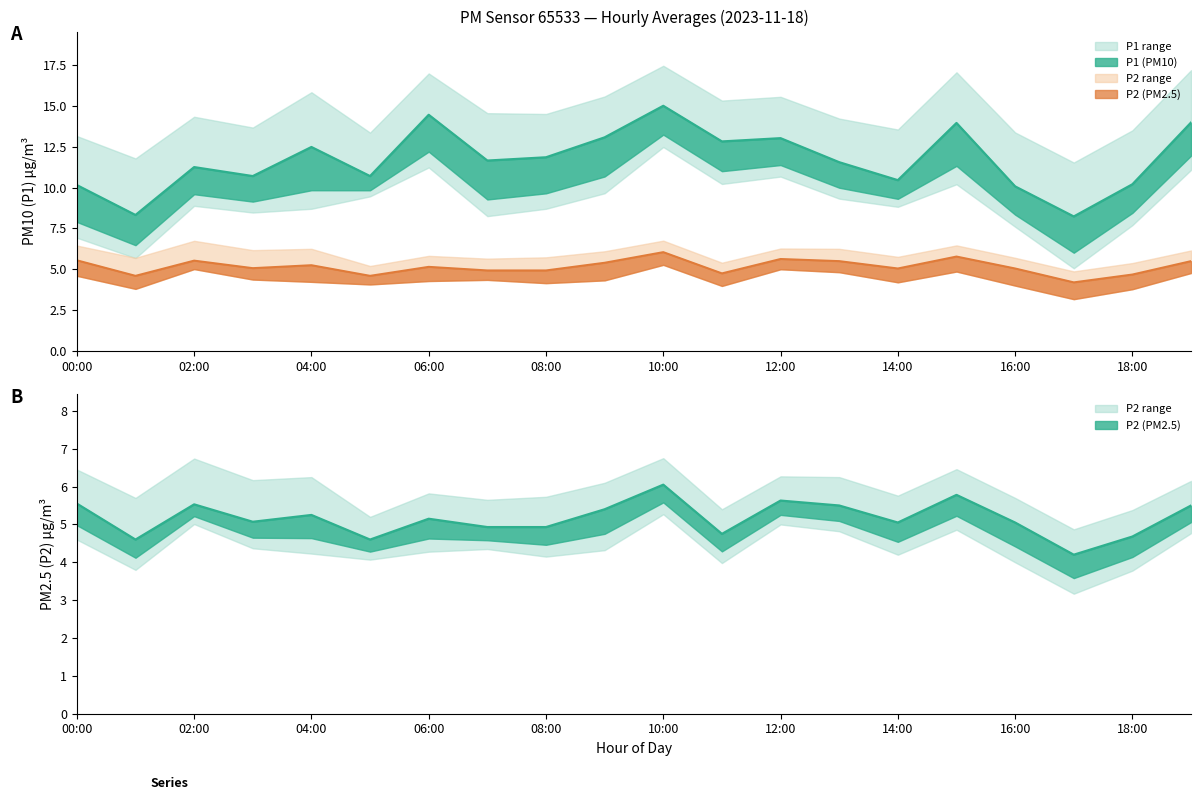

True or false: P2_upper and P1_lower cross at least once.

False